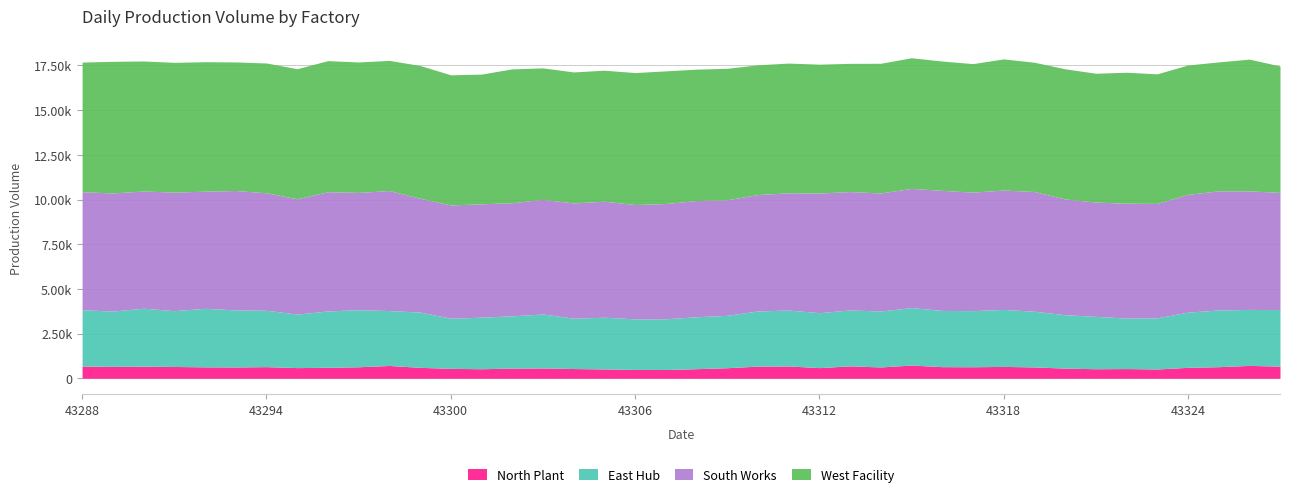

What is the difference between the South Works values at 43302 and 43319?

370